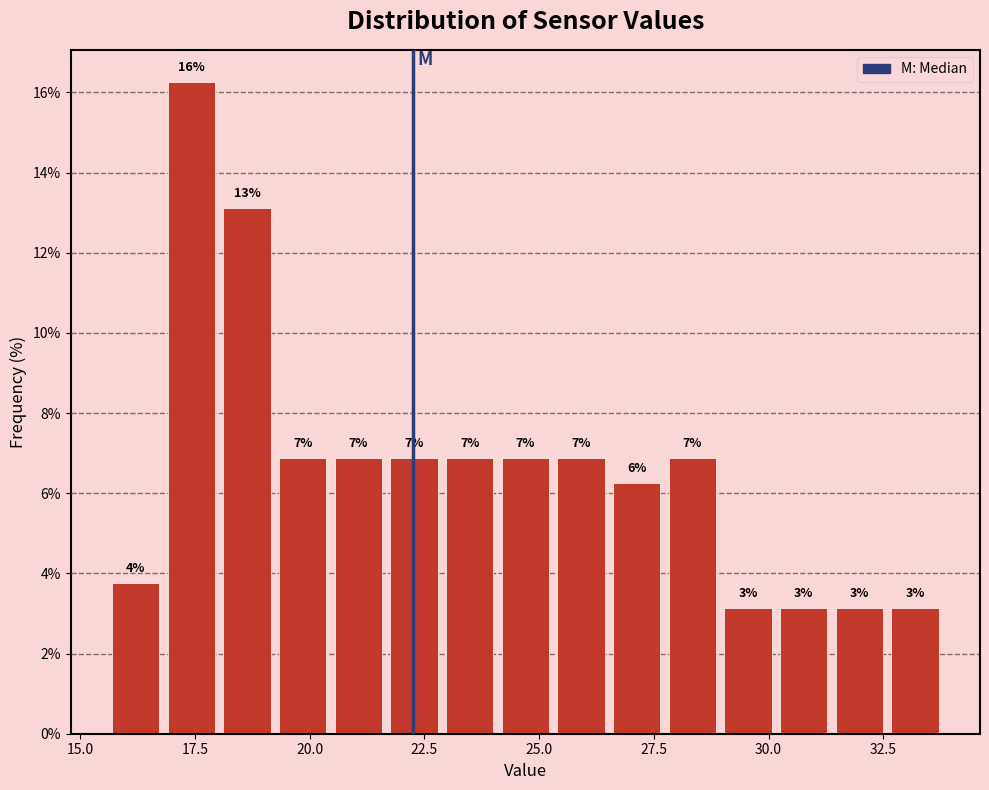

Read against the x-axis, roughly where is the centre of the tallest bar?

17.5